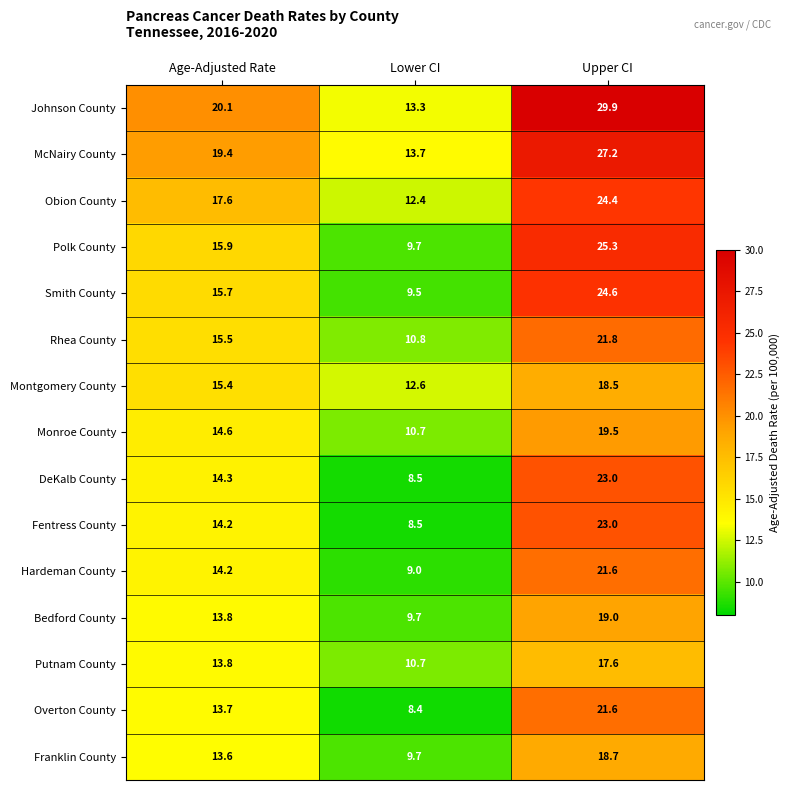

What is the sum of the Monroe County values at Upper CI and Age-Adjusted Rate?

34.1